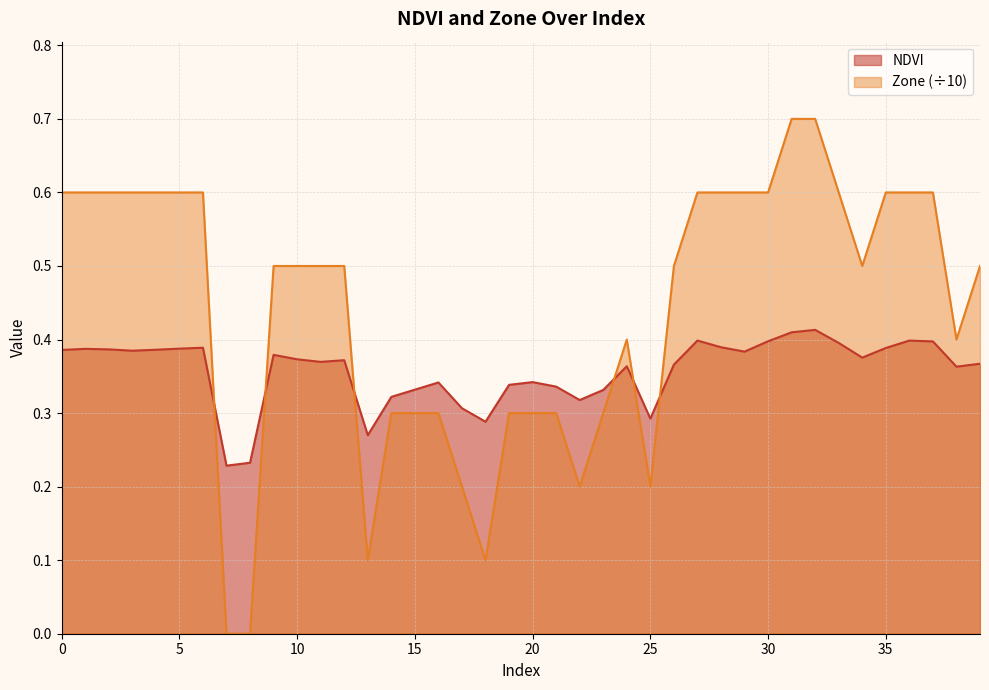

The NDVI series shows 0.4 at 27. True or false?

True